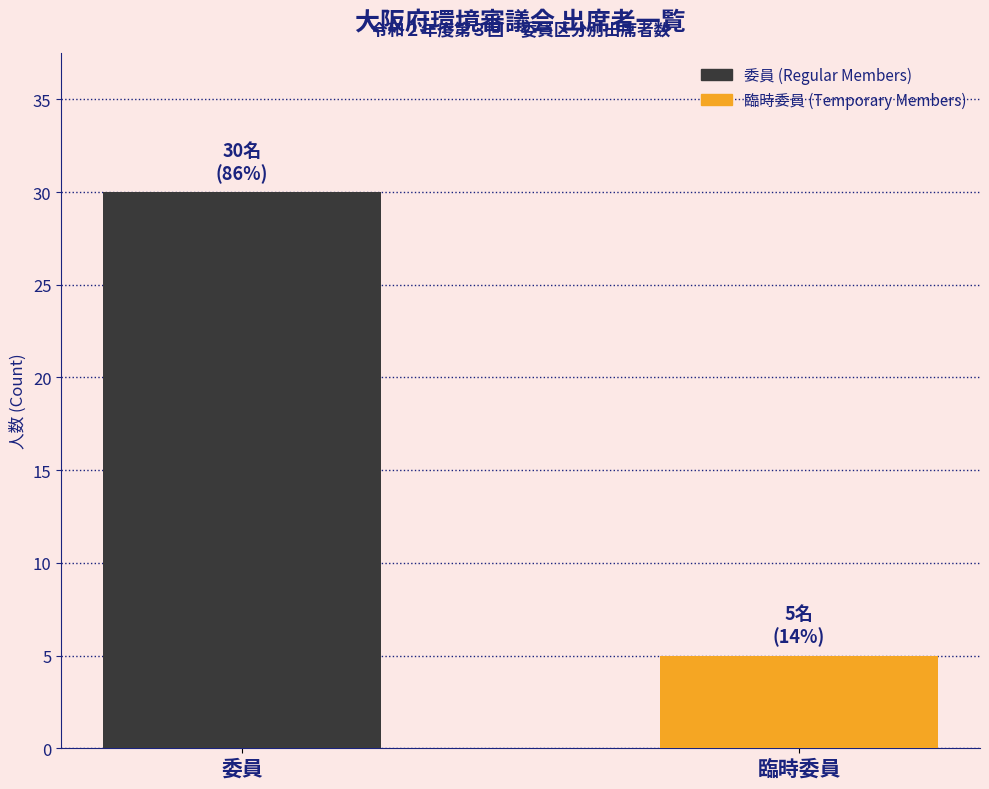

What is the label of the 2nd bar from the right?

委員